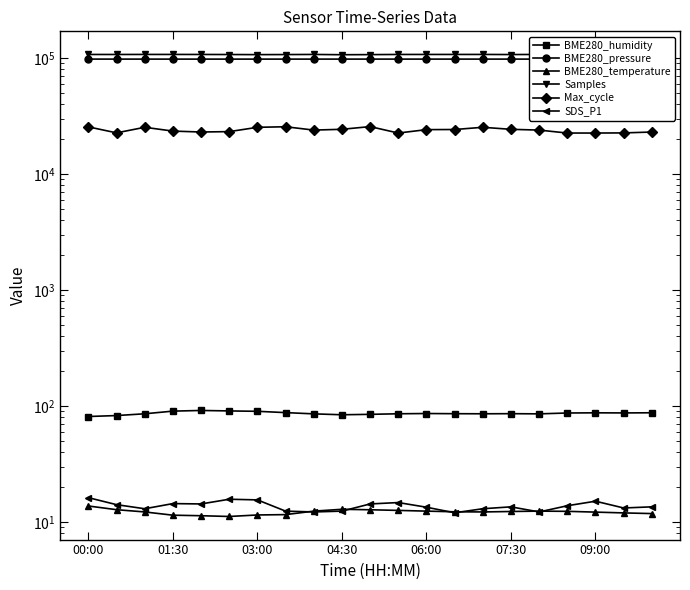

True or false: BME280_temperature and BME280_humidity cross at least once.

False